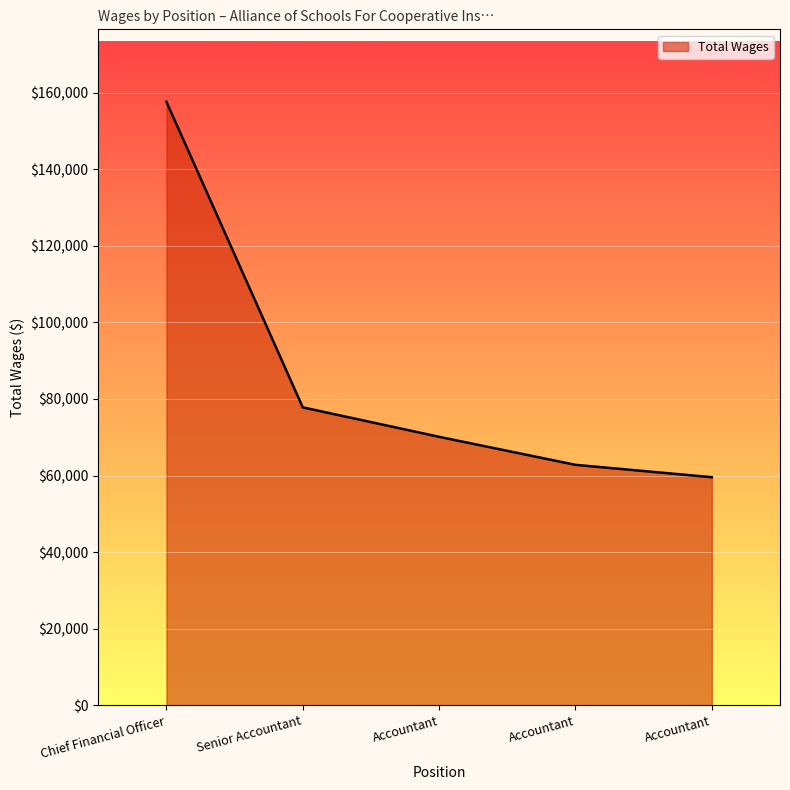

How many lines are shown in the chart?

1